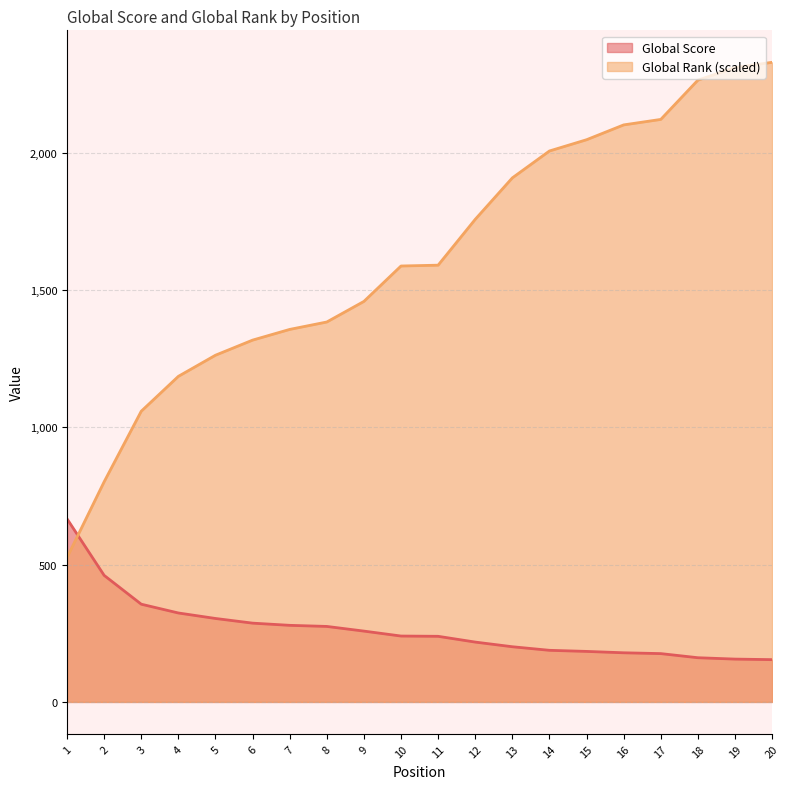

The value of Global Score at 13 is 201. True or false?

True